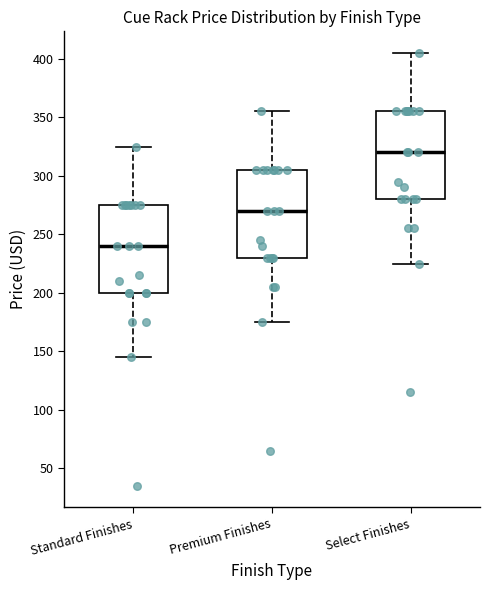

Reading left to right, transcribe this box plot: for each box, give where its median line is, the range the box spans, and where its two whiskers end, as read against the y-axis. The values are not printed on the chart, so give them approximately, as read against the axis.

Standard Finishes: median 240, box 200 to 275, whiskers 145 to 325
Premium Finishes: median 270, box 230 to 305, whiskers 175 to 355
Select Finishes: median 320, box 280 to 355, whiskers 225 to 405